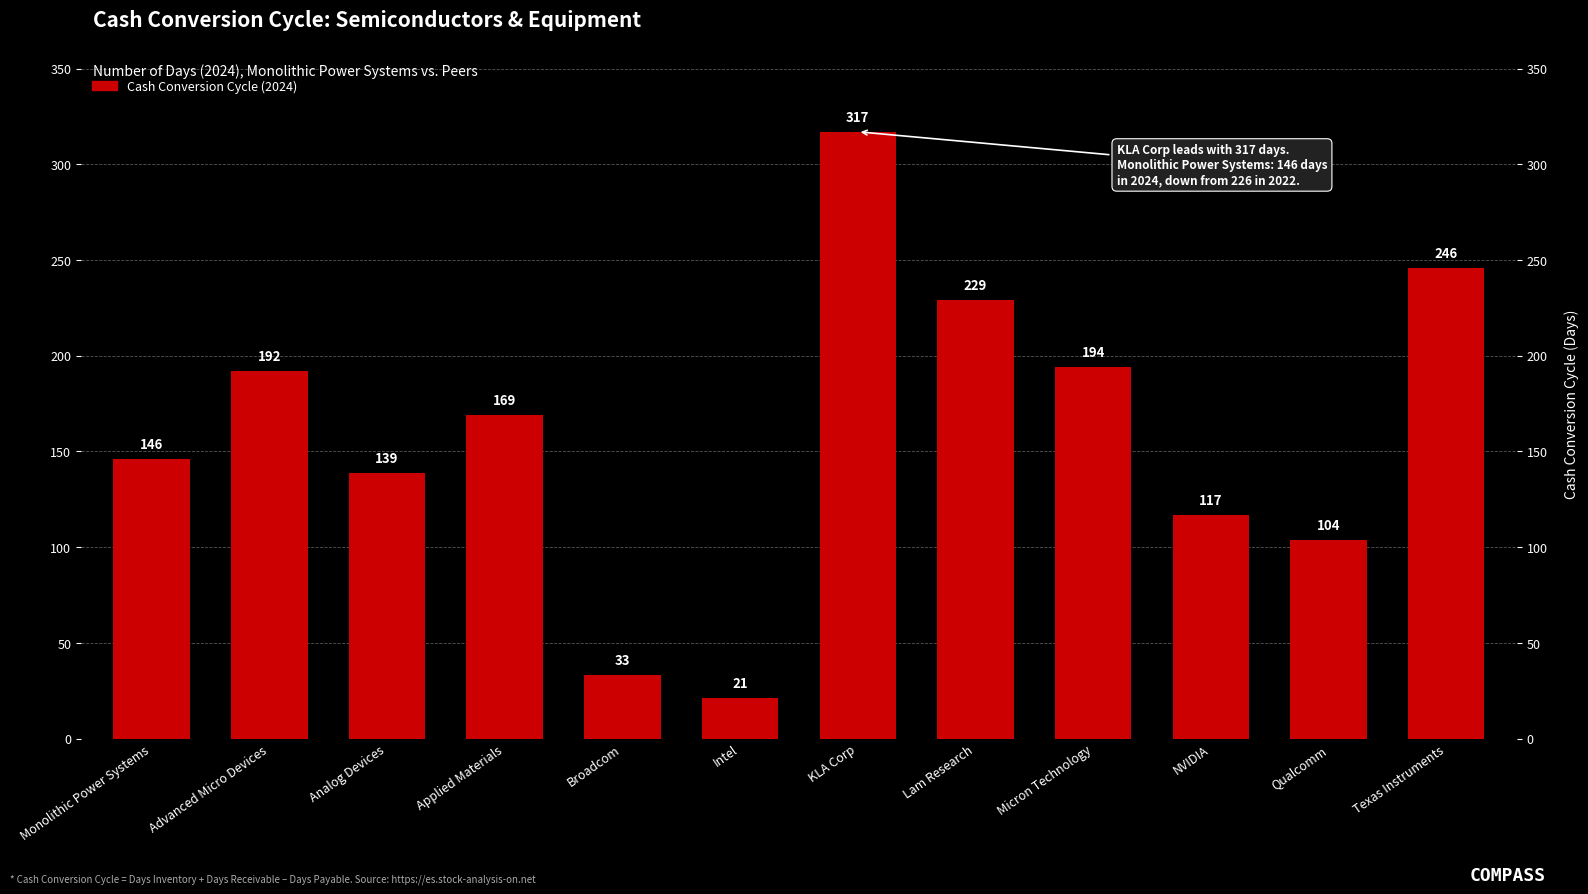

What is the difference between the second highest and minimum values?

225